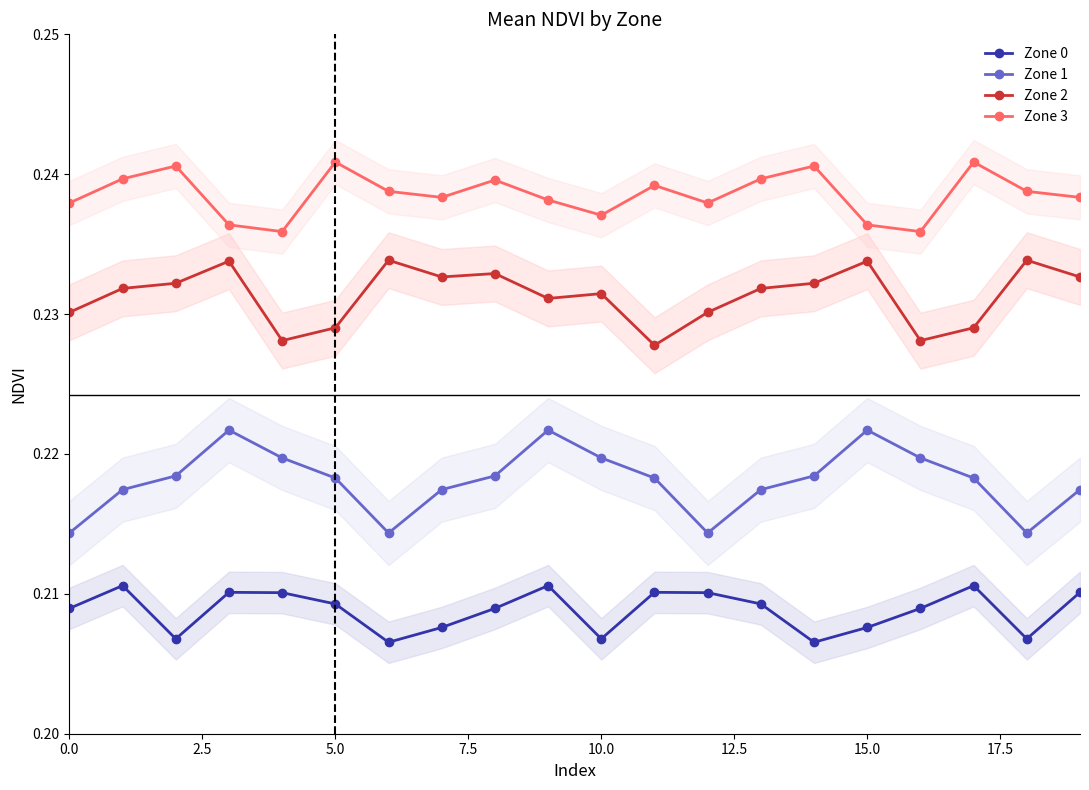

How many series are shown in this chart?

4